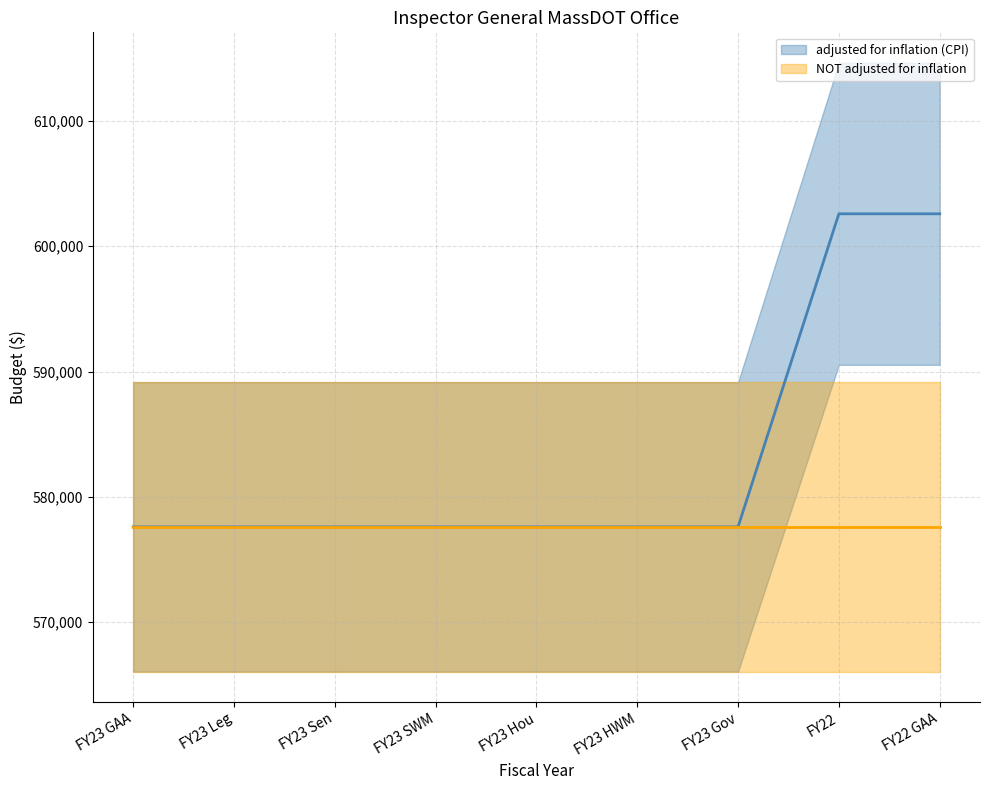

Read the value at FY23 HWM, to the nearest 50.

577600